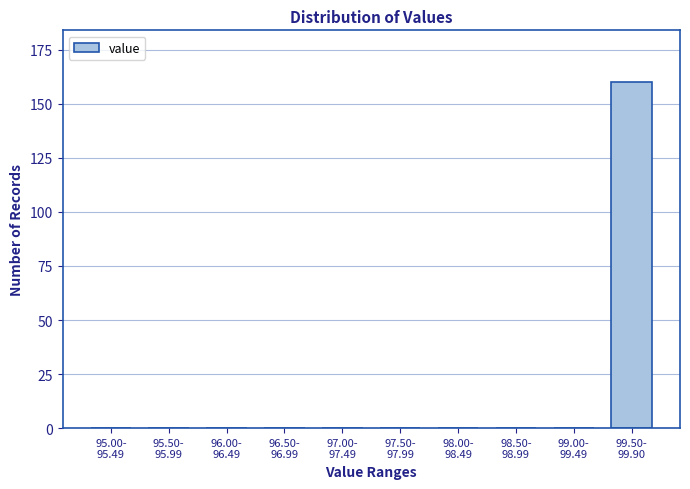

What is the maximum value shown in the chart?

160